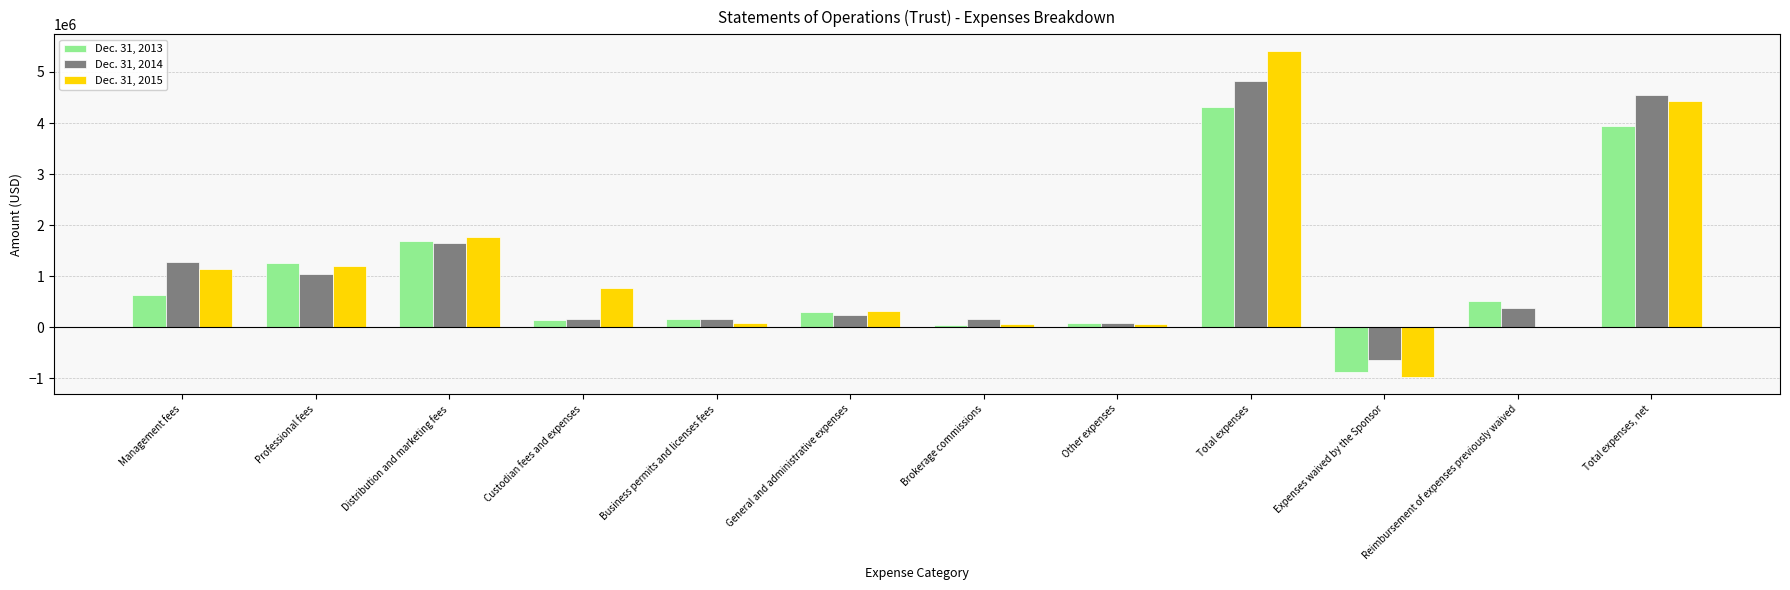

Count the number of categories in the chart.

12